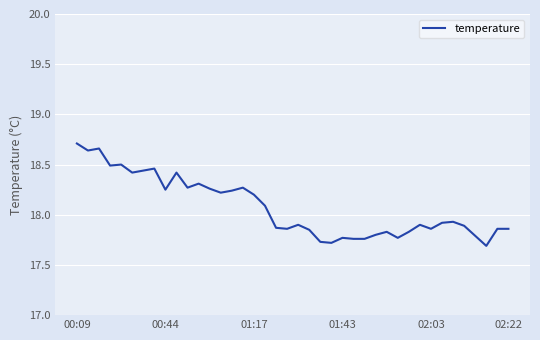

Does the chart display data point markers on the line(s)?

No